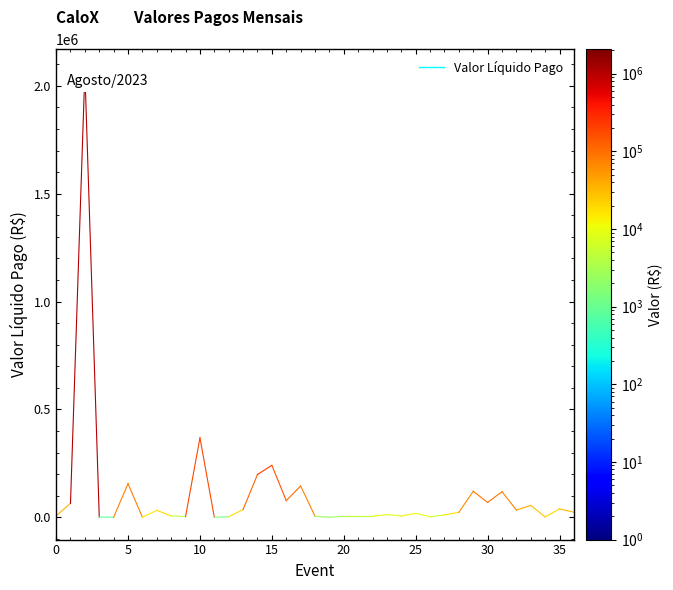

Which category has the highest value across all series?

2